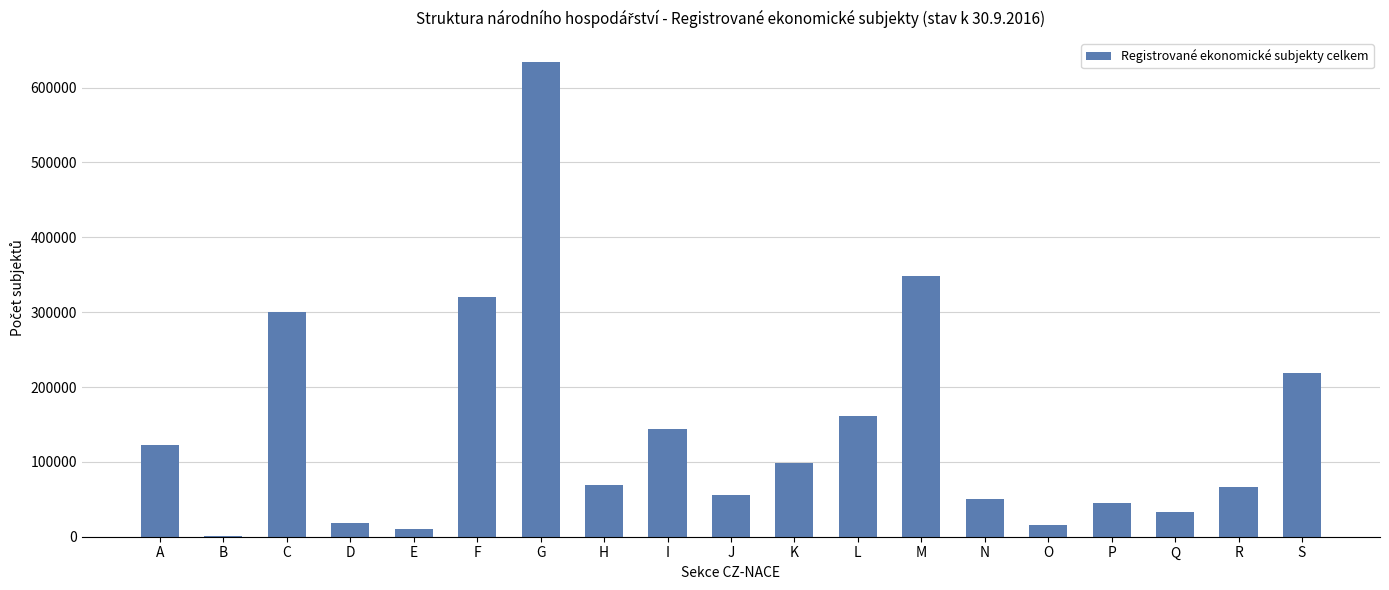

What is the sum of the values at N and J?

105939